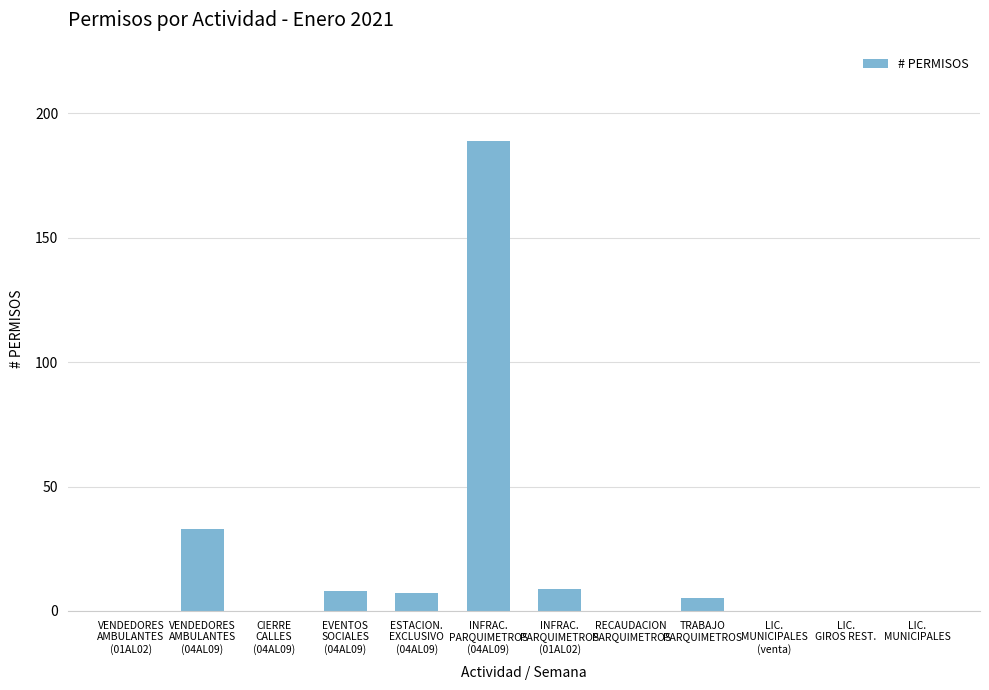

Reading left to right, transcribe all the data shown in this chart.

VENDEDORES
AMBULANTES
(01AL02)=0	VENDEDORES
AMBULANTES
(04AL09)=33	CIERRE
CALLES
(04AL09)=0	EVENTOS
SOCIALES
(04AL09)=8	ESTACION.
EXCLUSIVO
(04AL09)=7	INFRAC.
PARQUIMETROS
(04AL09)=189	INFRAC.
PARQUIMETROS
(01AL02)=9	RECAUDACION
PARQUIMETROS=0	TRABAJO
PARQUIMETROS=5	LIC.
MUNICIPALES
(venta)=0	LIC.
GIROS REST.=0	LIC.
MUNICIPALES=0